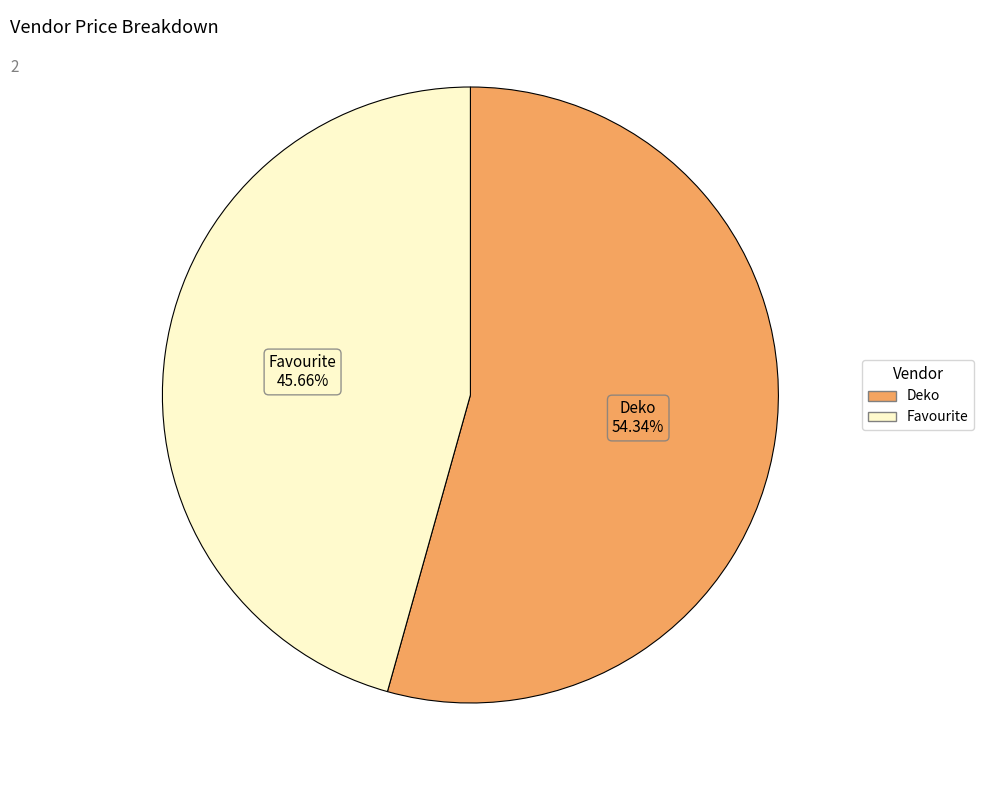

To the nearest percent, what is the combined percentage of Deko and Favourite?

100%